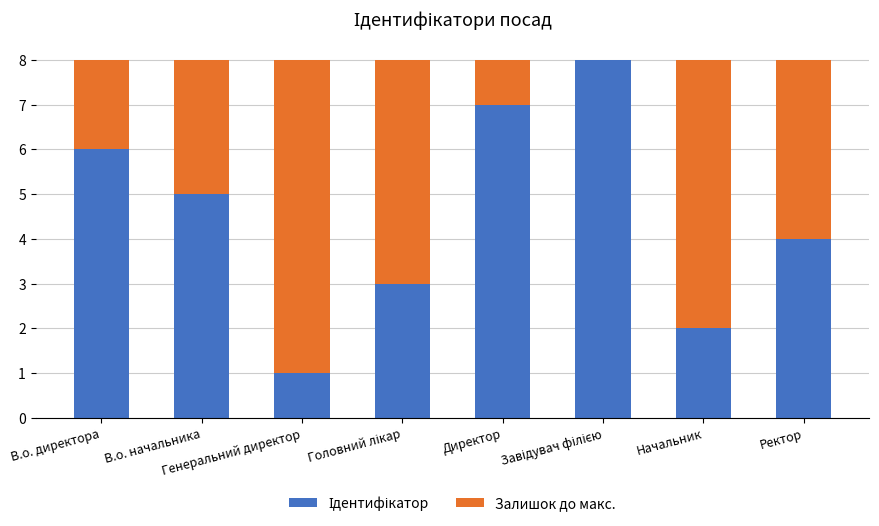

What is the label of the 6th bar from the right?

Генеральний директор